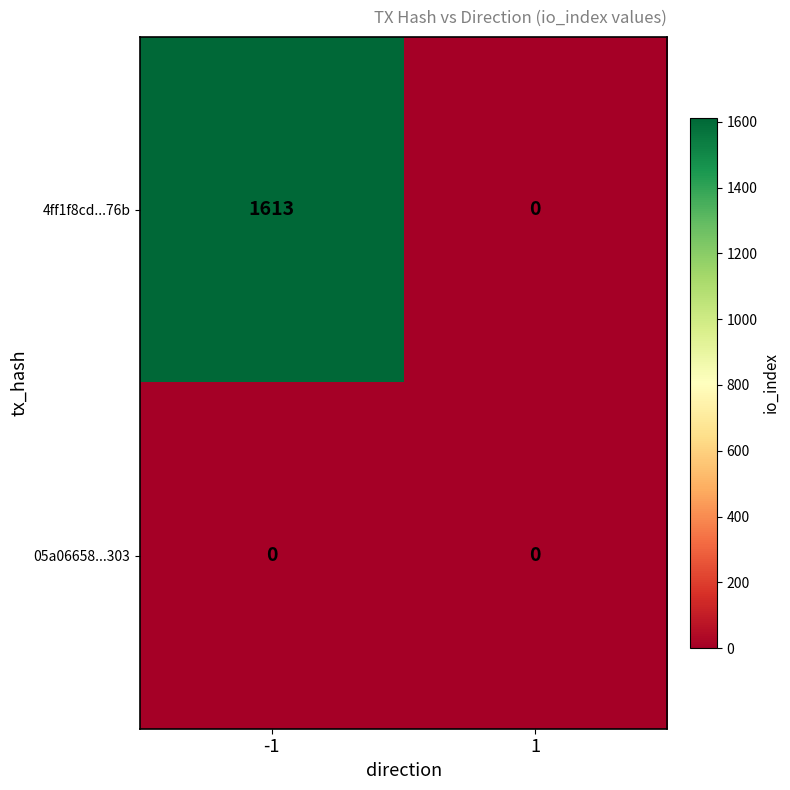

What is the difference between the highest and lowest values at -1?

1613